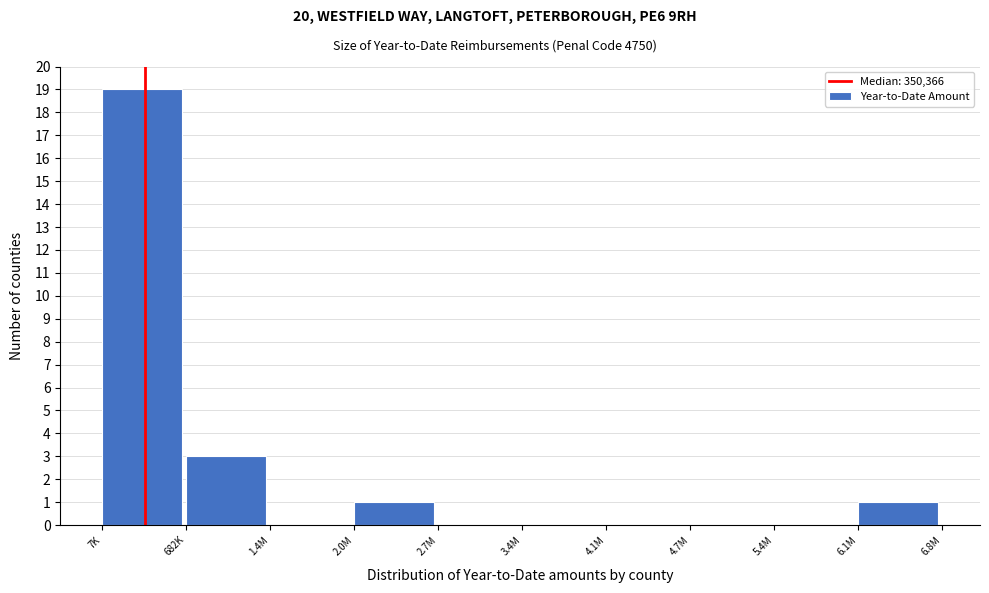

Reading right to left, list all the values displayed in this chart.

6.1M=1	5.4M=0	4.7M=0	4.1M=0	3.4M=0	2.7M=0	2.0M=1	1.4M=0	682K=3	7K=19